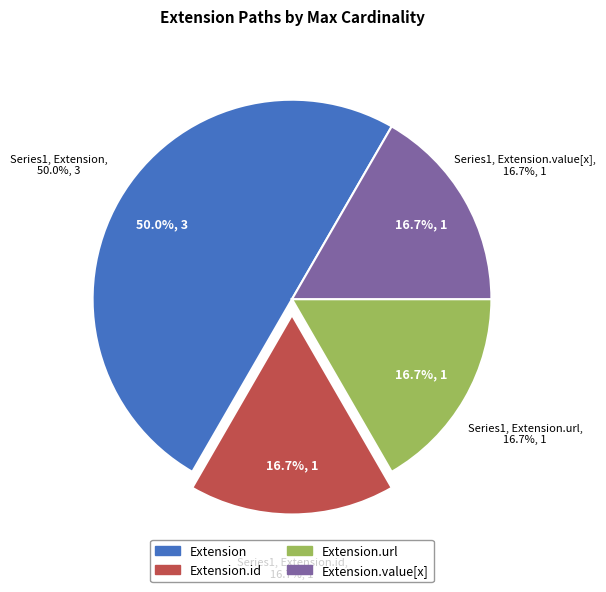

Between Extension and Extension.value[x], which is larger?

Extension